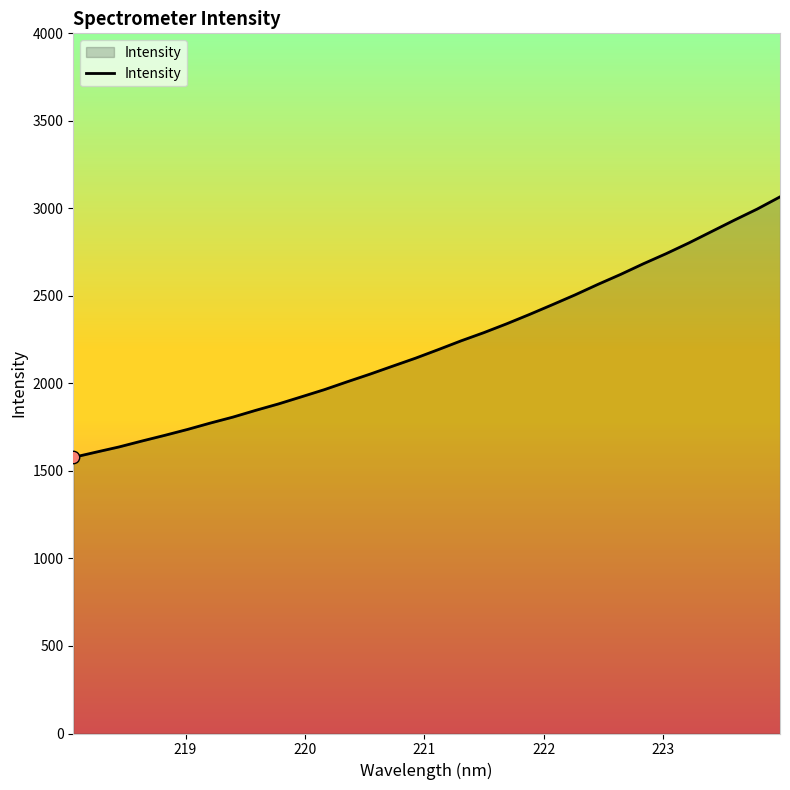

What is the difference between the maximum and minimum values?

1488.3